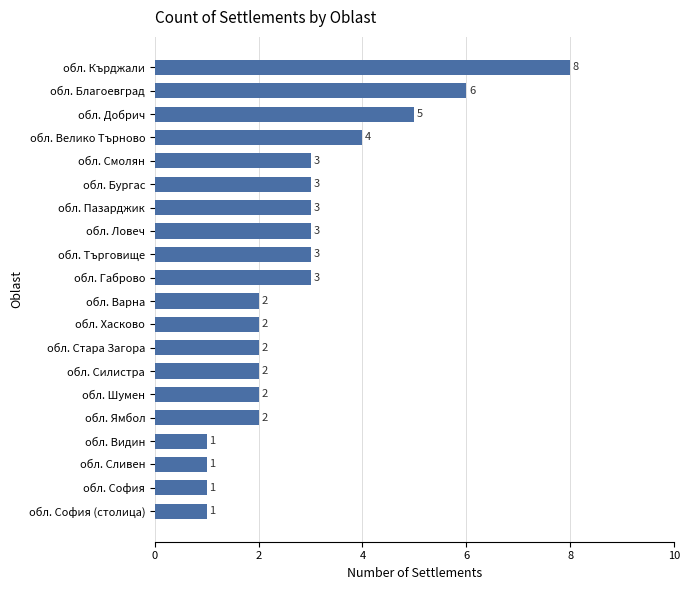

At which category does the chart reach its peak across all series?

обл. Кърджали